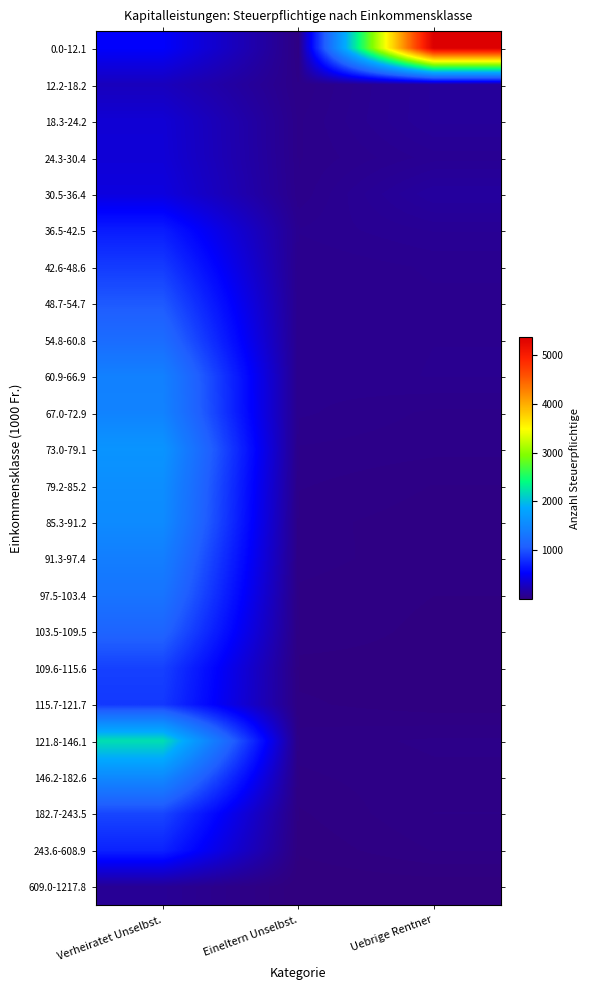

Reading left to right, what are all the values shown in this chart?

0.0-12.1: Verheiratet Unselbst.=532	Eineltern Unselbst.=27	Uebrige Rentner=5355
12.2-18.2: Verheiratet Unselbst.=266	Eineltern Unselbst.=44	Uebrige Rentner=120
18.3-24.2: Verheiratet Unselbst.=365	Eineltern Unselbst.=52	Uebrige Rentner=119
24.3-30.4: Verheiratet Unselbst.=373	Eineltern Unselbst.=53	Uebrige Rentner=91
30.5-36.4: Verheiratet Unselbst.=408	Eineltern Unselbst.=56	Uebrige Rentner=138
36.5-42.5: Verheiratet Unselbst.=697	Eineltern Unselbst.=76	Uebrige Rentner=97
42.6-48.6: Verheiratet Unselbst.=870	Eineltern Unselbst.=65	Uebrige Rentner=77
48.7-54.7: Verheiratet Unselbst.=1041	Eineltern Unselbst.=69	Uebrige Rentner=73
54.8-60.8: Verheiratet Unselbst.=1206	Eineltern Unselbst.=67	Uebrige Rentner=75
60.9-66.9: Verheiratet Unselbst.=1435	Eineltern Unselbst.=68	Uebrige Rentner=76
67.0-72.9: Verheiratet Unselbst.=1456	Eineltern Unselbst.=67	Uebrige Rentner=52
73.0-79.1: Verheiratet Unselbst.=1648	Eineltern Unselbst.=53	Uebrige Rentner=47
79.2-85.2: Verheiratet Unselbst.=1573	Eineltern Unselbst.=45	Uebrige Rentner=33
85.3-91.2: Verheiratet Unselbst.=1541	Eineltern Unselbst.=37	Uebrige Rentner=28
91.3-97.4: Verheiratet Unselbst.=1409	Eineltern Unselbst.=38	Uebrige Rentner=27
97.5-103.4: Verheiratet Unselbst.=1292	Eineltern Unselbst.=31	Uebrige Rentner=23
103.5-109.5: Verheiratet Unselbst.=1128	Eineltern Unselbst.=30	Uebrige Rentner=20
109.6-115.6: Verheiratet Unselbst.=903	Eineltern Unselbst.=19	Uebrige Rentner=19
115.7-121.7: Verheiratet Unselbst.=854	Eineltern Unselbst.=25	Uebrige Rentner=16
121.8-146.1: Verheiratet Unselbst.=2211	Eineltern Unselbst.=38	Uebrige Rentner=46
146.2-182.6: Verheiratet Unselbst.=1523	Eineltern Unselbst.=31	Uebrige Rentner=41
182.7-243.5: Verheiratet Unselbst.=929	Eineltern Unselbst.=21	Uebrige Rentner=44
243.6-608.9: Verheiratet Unselbst.=730	Eineltern Unselbst.=14	Uebrige Rentner=34
609.0-1217.8: Verheiratet Unselbst.=99	Eineltern Unselbst.=2	Uebrige Rentner=5